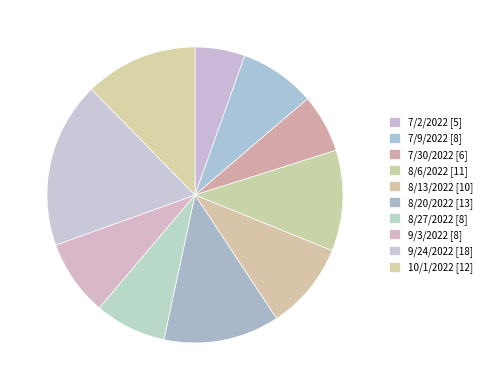

What percentage do 9/24/2022 and 8/20/2022 together represent?

30.8%